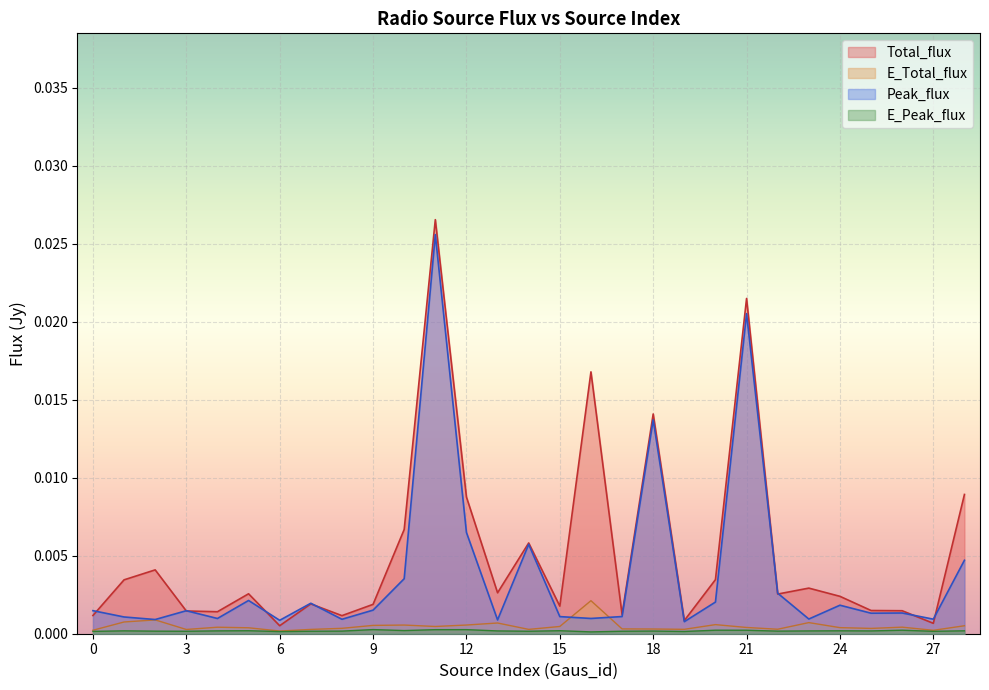

Rank the series at 12 from highest to lowest value.

Total_flux, Peak_flux, E_Total_flux, E_Peak_flux